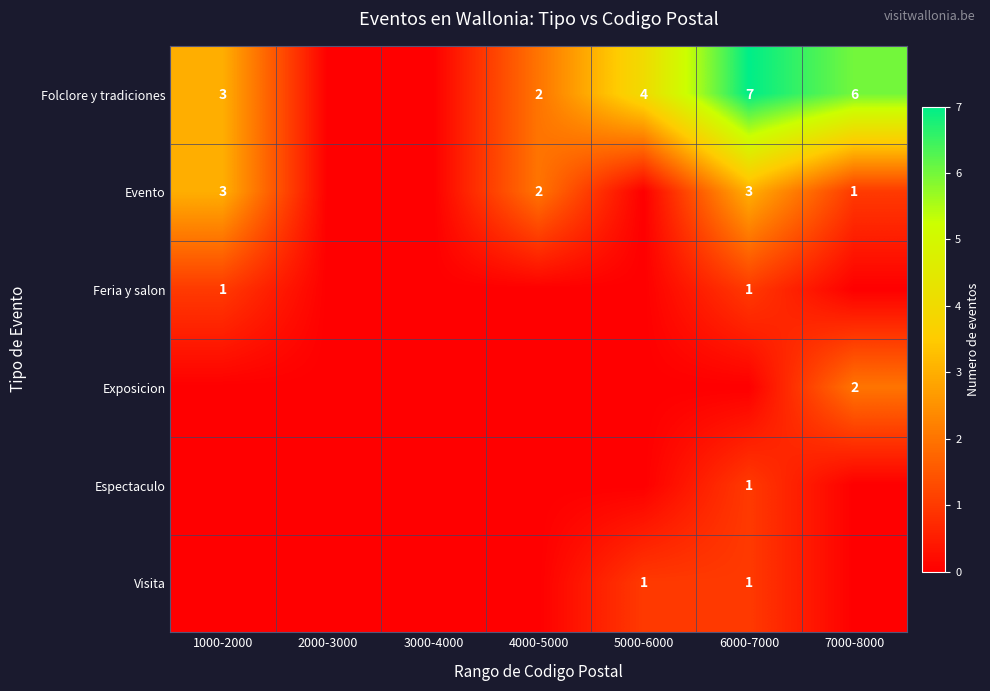

How many series are shown in this chart?

6